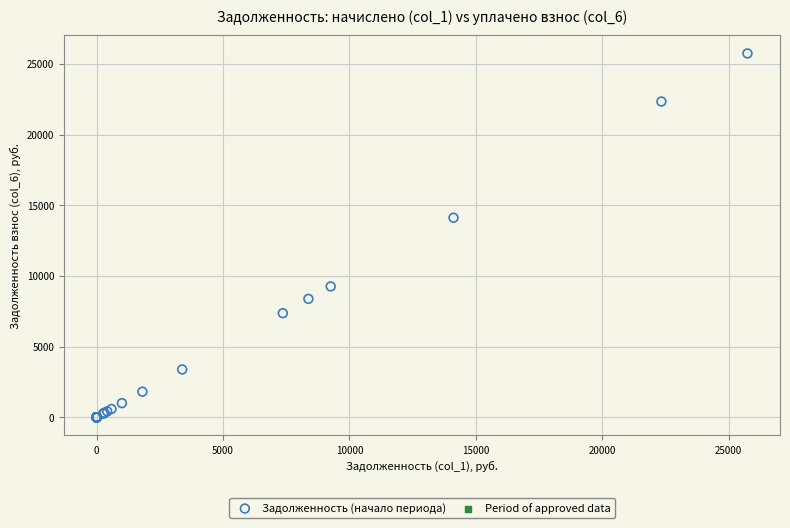

What Y value in the scatter plot is closest to 12871?

14116.3